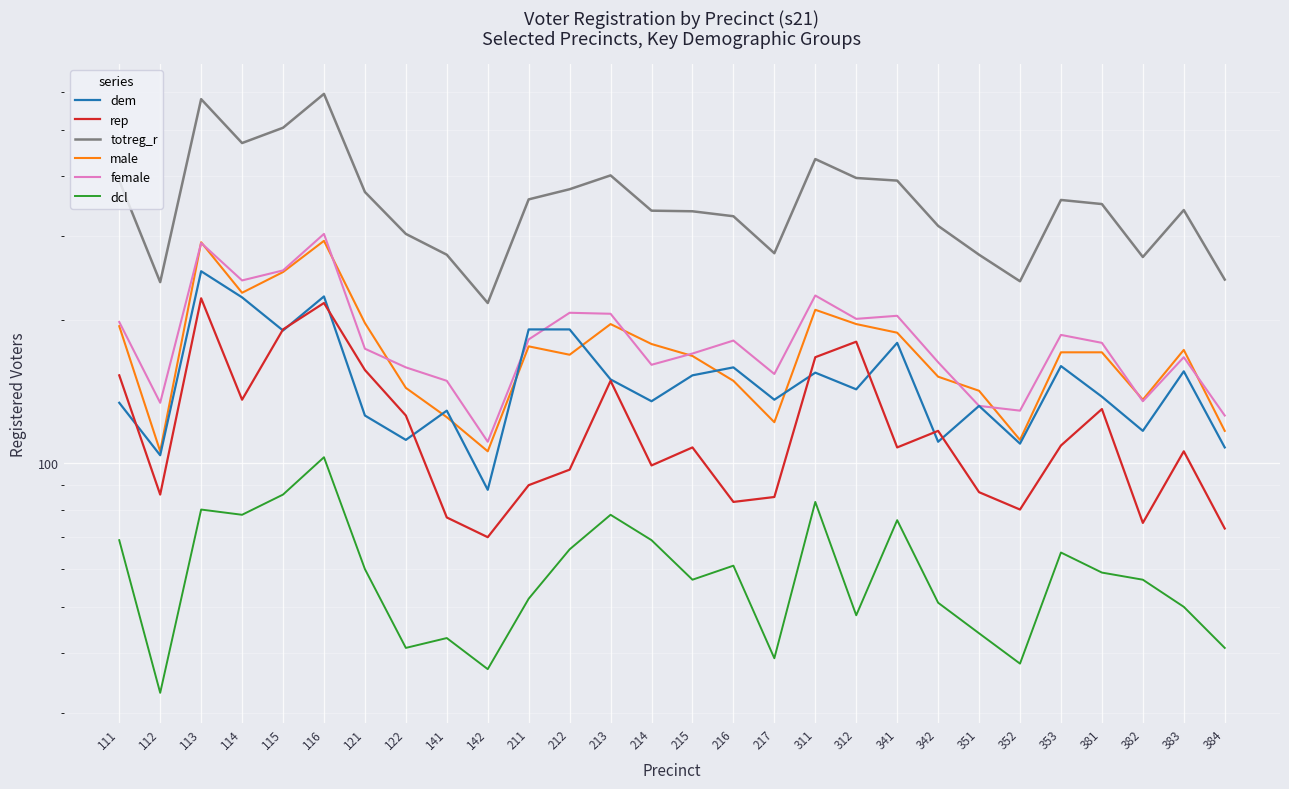

What is the maximum value shown in the chart?

596